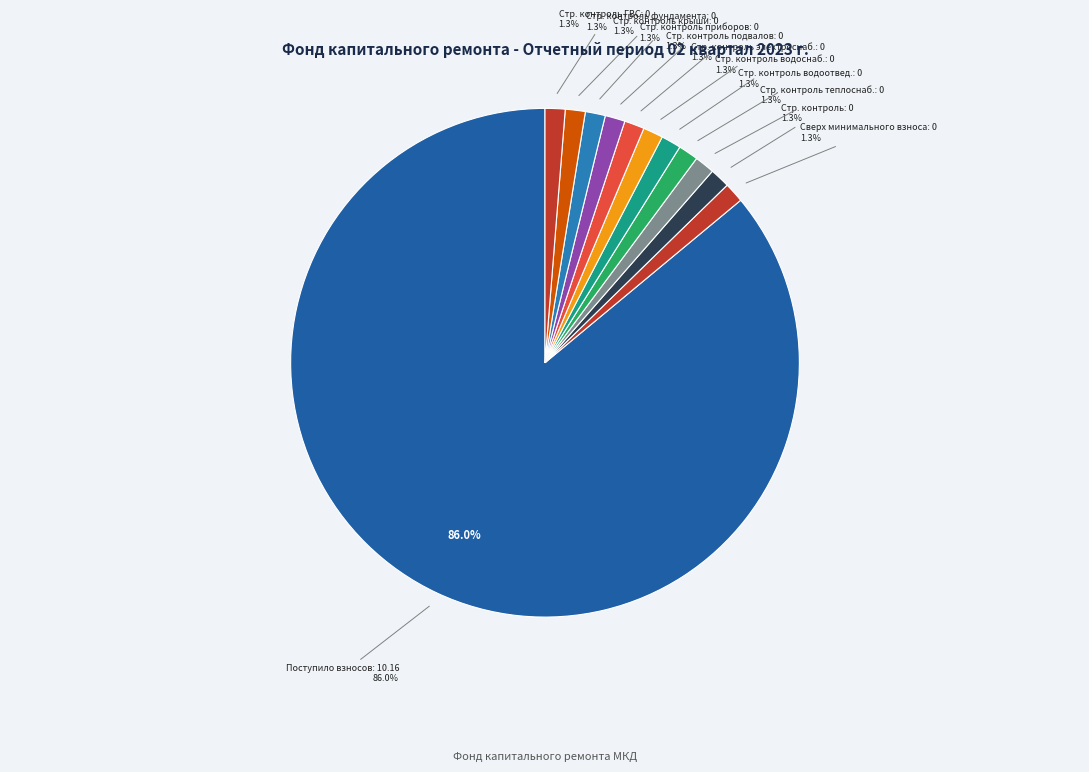

Count the number of slices in the pie.

12